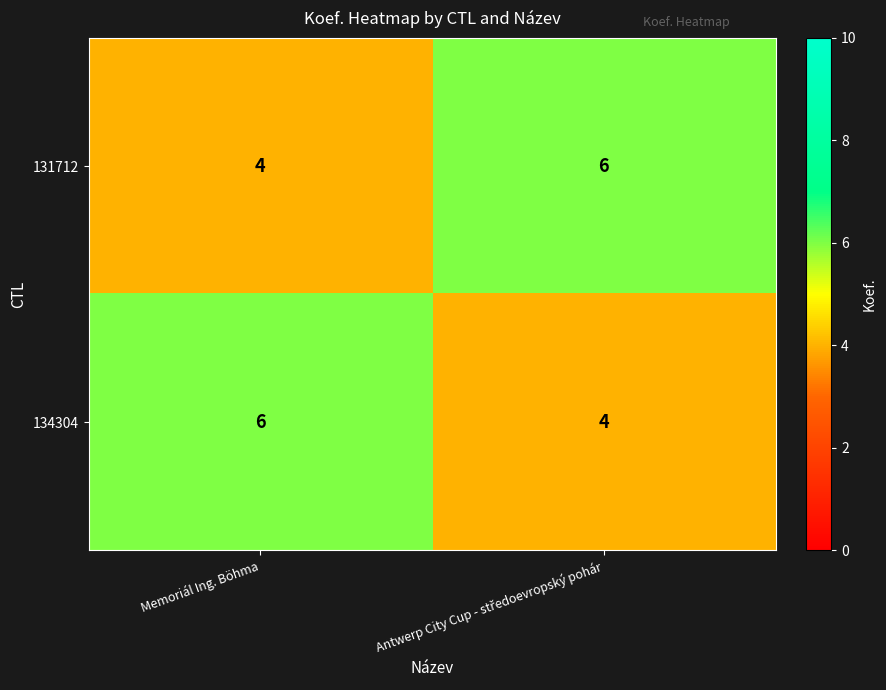

Is it true that 134304 equals 6 at Memoriál Ing. Böhma?

True